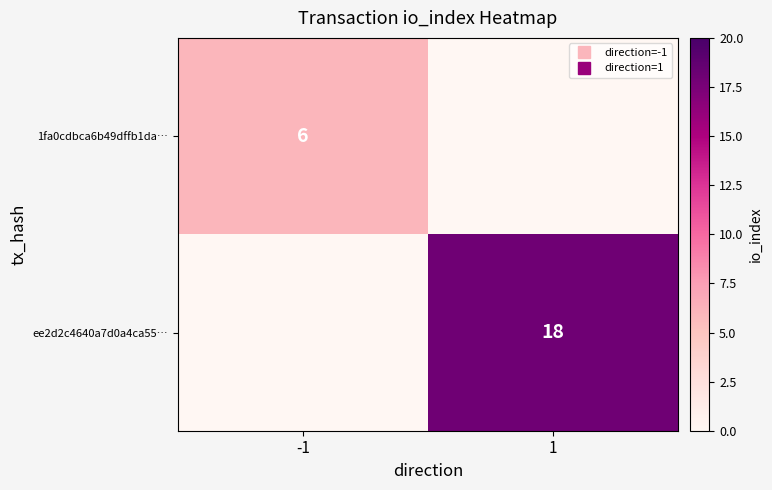

What is the spread (max minus min) of values at -1?

6